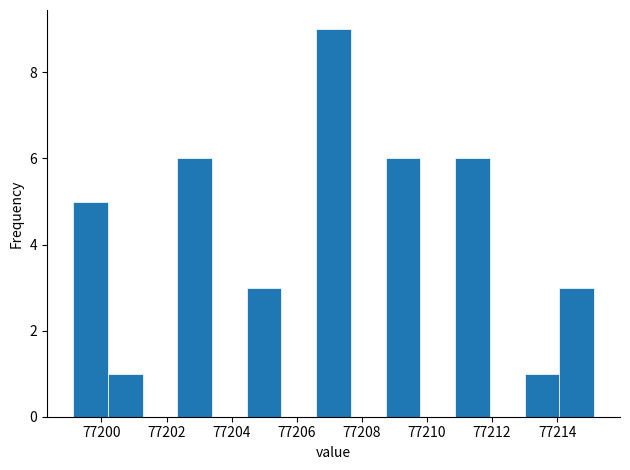

Reading left to right, transcribe this chart: for each bar, give the range it covers on the x-axis and its height. Neither the bar edges nor the heights are printed on the chart, so give them approximately, as read against the axes.

77199.2 to 77200.2: 5
77200.2 to 77201.2: 1
77201.2 to 77202.4: 0
77202.4 to 77203.4: 6
77203.4 to 77204.4: 0
77204.4 to 77205.6: 3
77205.6 to 77206.6: 0
77206.6 to 77207.6: 9
77207.6 to 77208.8: 0
77208.8 to 77209.8: 6
77209.8 to 77210.8: 0
77210.8 to 77212.0: 6
77212.0 to 77213.0: 0
77213.0 to 77214.0: 1
77214.0 to 77215.2: 3